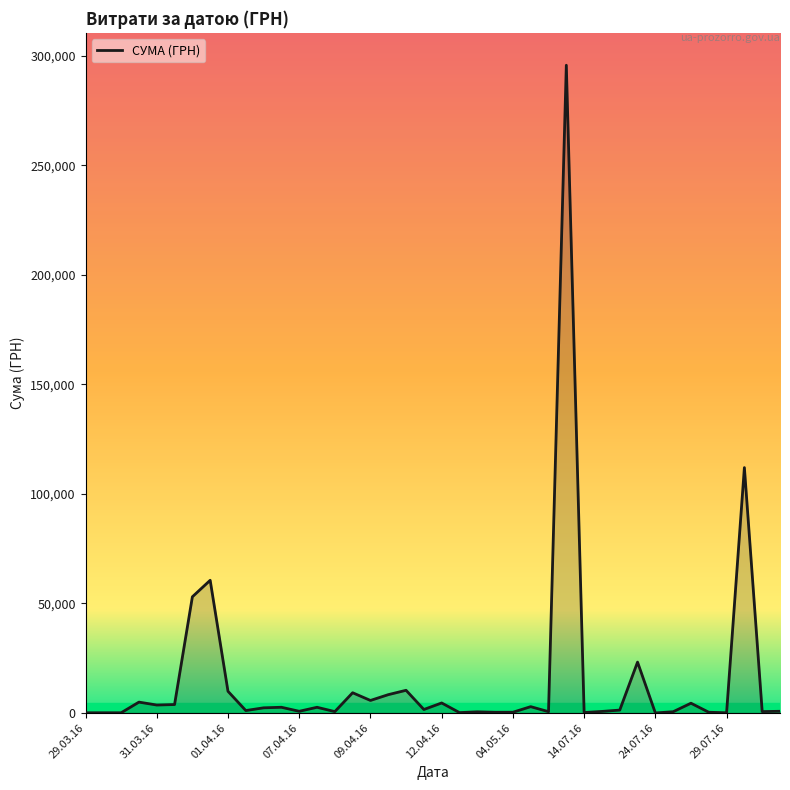

What is the difference between the second highest and second lowest values?

111892.6